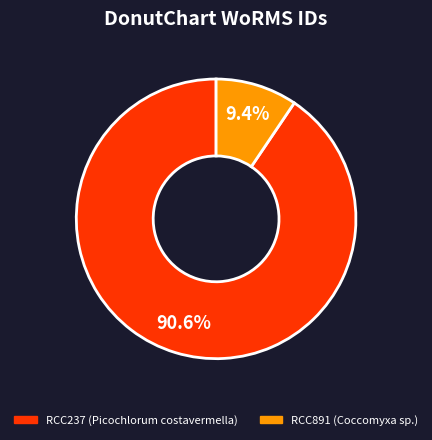

What is the largest slice in the pie chart?

RCC237